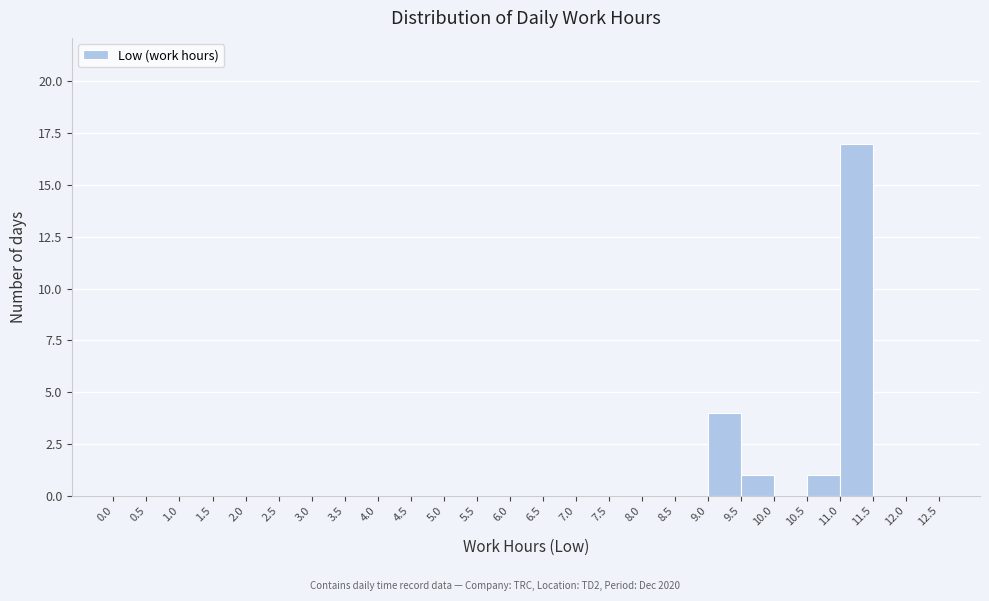

Over which range of the x-axis is the bar tallest?

11.0 to 11.5